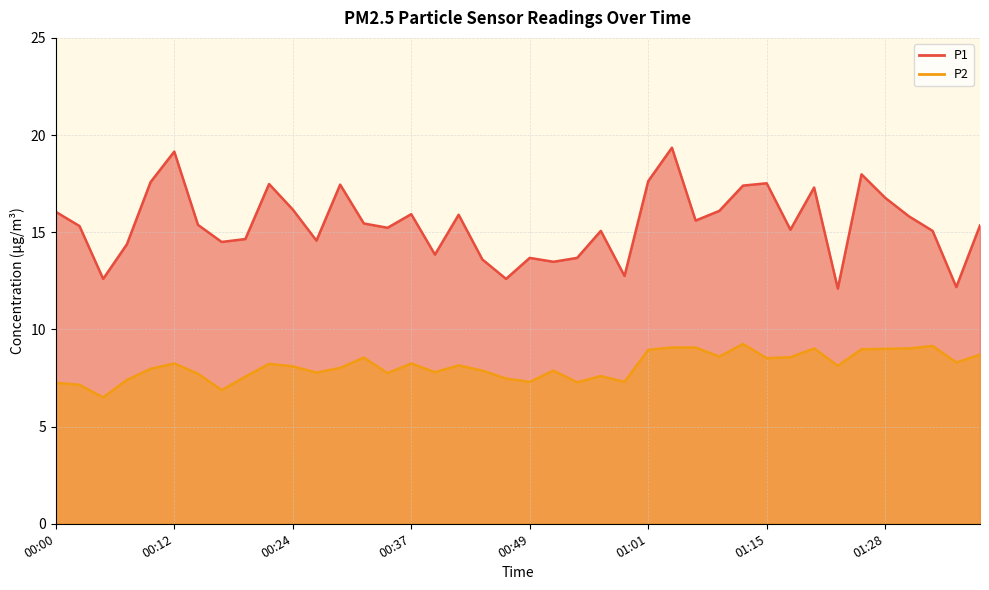

How many data points in P1 are above 15?

26